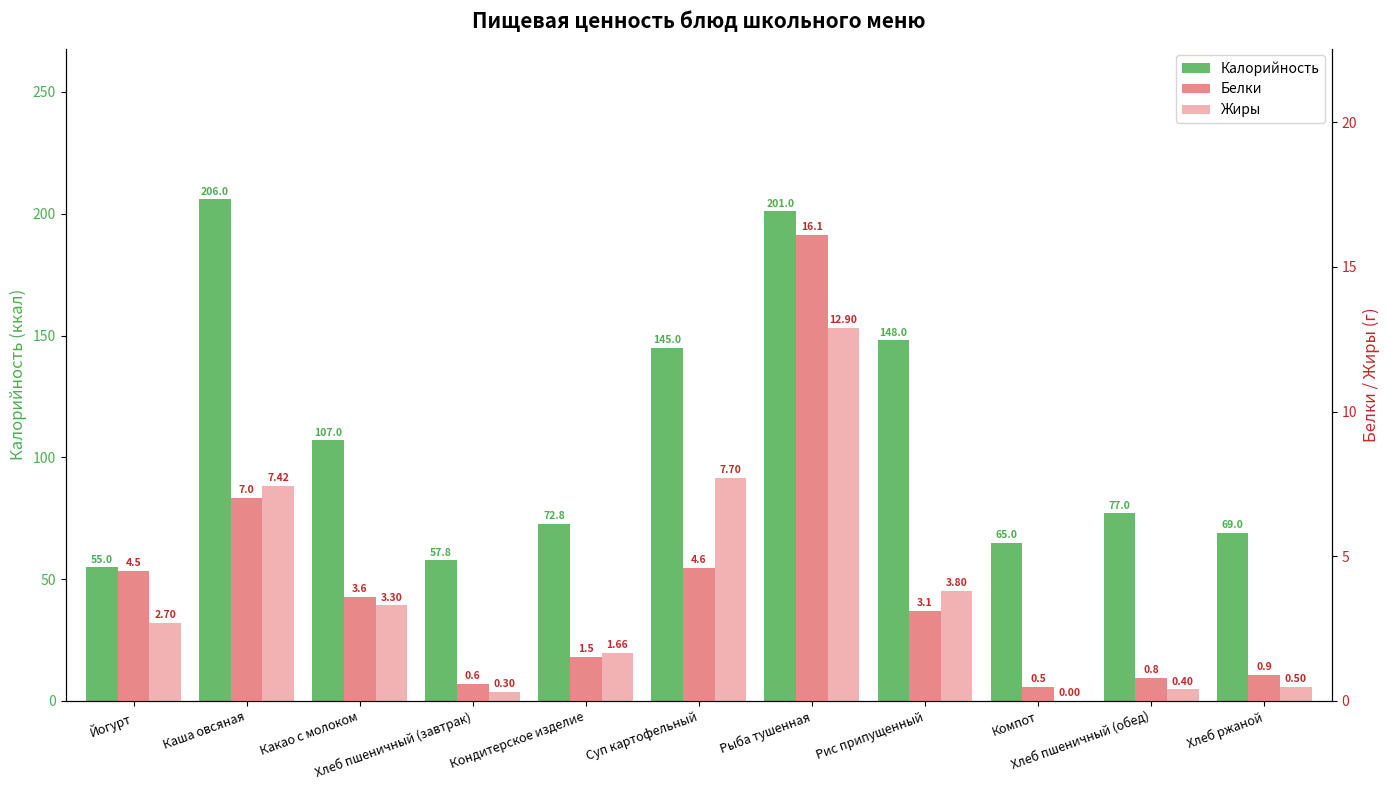

Reading left to right, list all the values displayed in this chart.

Калорийность: 55.0	206.0	107.0	57.8	72.8	145.0	201.0	148.0	65.0	77.0	69.0
Белки: 4.5	7.0	3.6	0.6	1.5	4.6	16.1	3.1	0.5	0.8	0.9
Жиры: 2.7	7.4	3.3	0.3	1.7	7.7	12.9	3.8	0.0	0.4	0.5